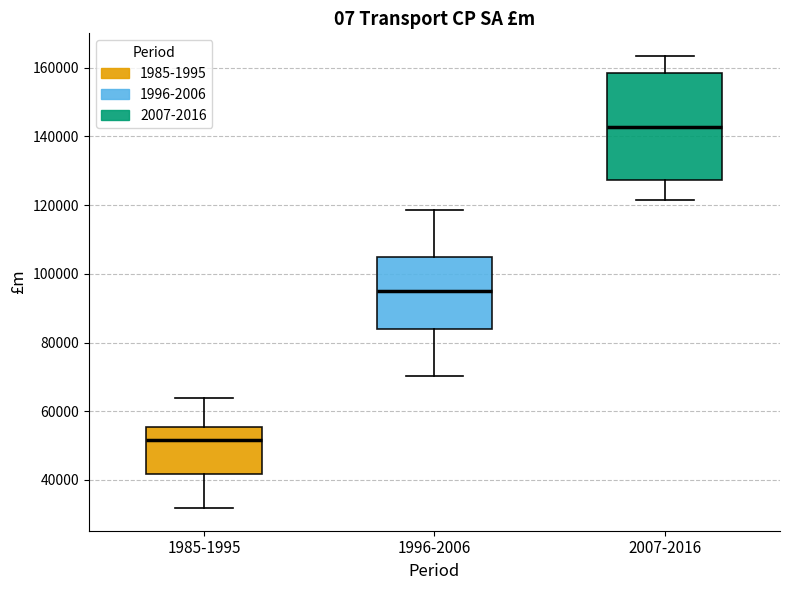

Reading left to right, transcribe this box plot: for each box, give where its median line is, the range the box spans, and where its two whiskers end, as read against the y-axis. The values are not printed on the chart, so give them approximately, as read against the axis.

1985-1995: median 52000, box 42000 to 56000, whiskers 32000 to 64000
1996-2006: median 96000, box 84000 to 104000, whiskers 70000 to 118000
2007-2016: median 142000, box 128000 to 158000, whiskers 122000 to 164000